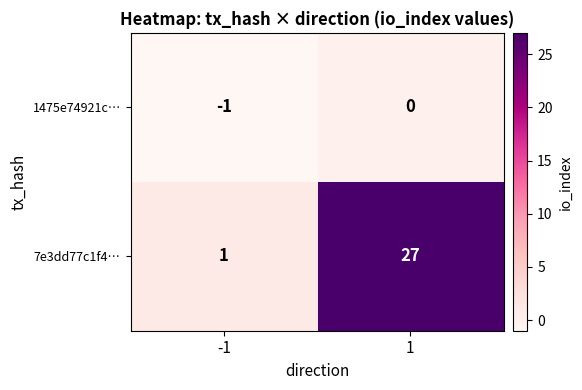

List the series in order of their peak value, highest first.

7e3dd77c1f4…, 1475e74921c…